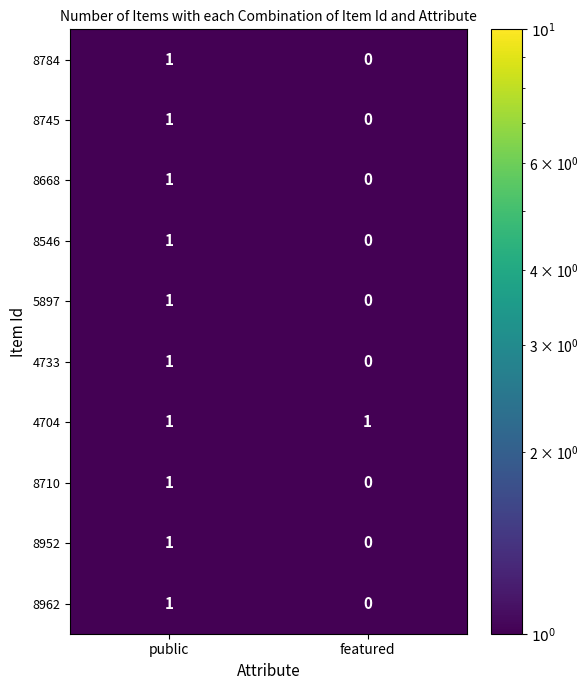

At how many categories does at least one series exceed 0?

2